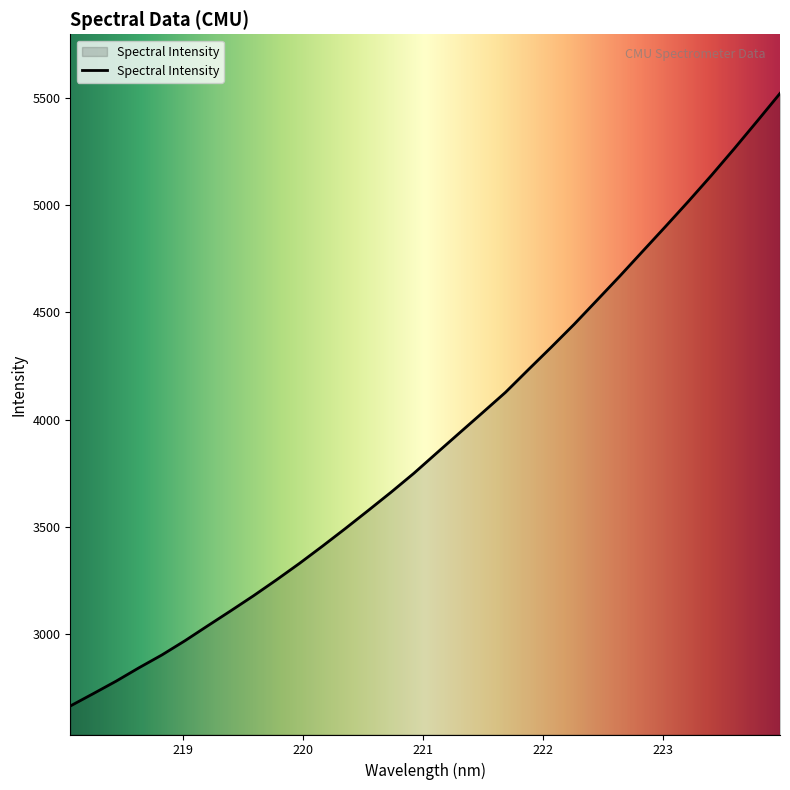

What is the difference between the maximum and minimum values?

2861.0